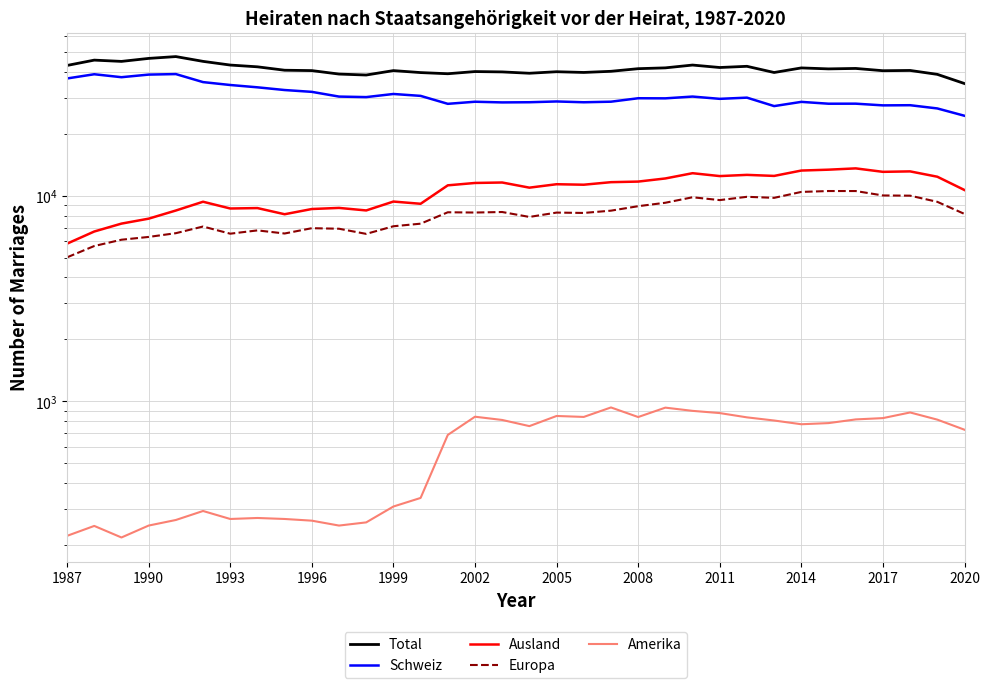

Rank the series by their maximum value, from lowest to highest.

Amerika, Europa, Ausland, Schweiz, Total